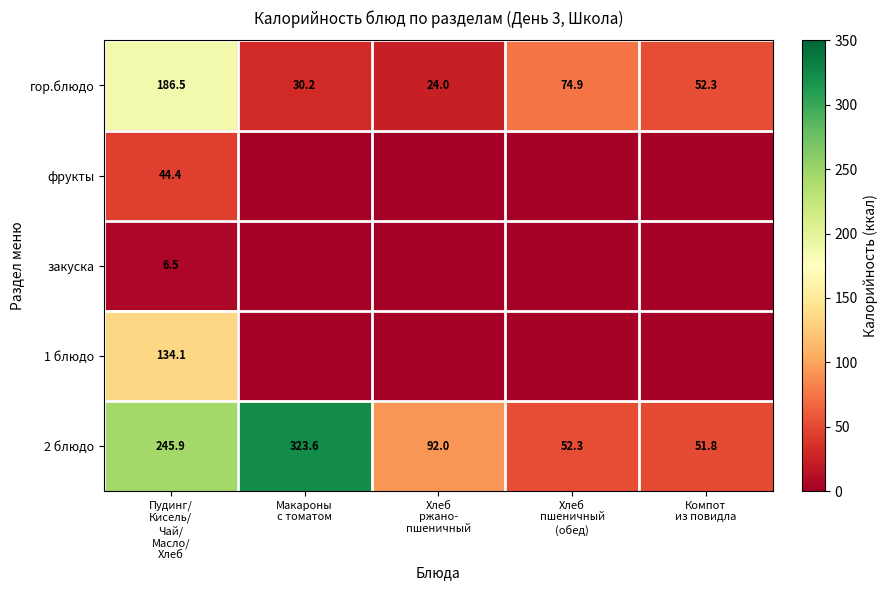

What is the difference between the maximum and second lowest values in the 2 блюдо series?

271.3